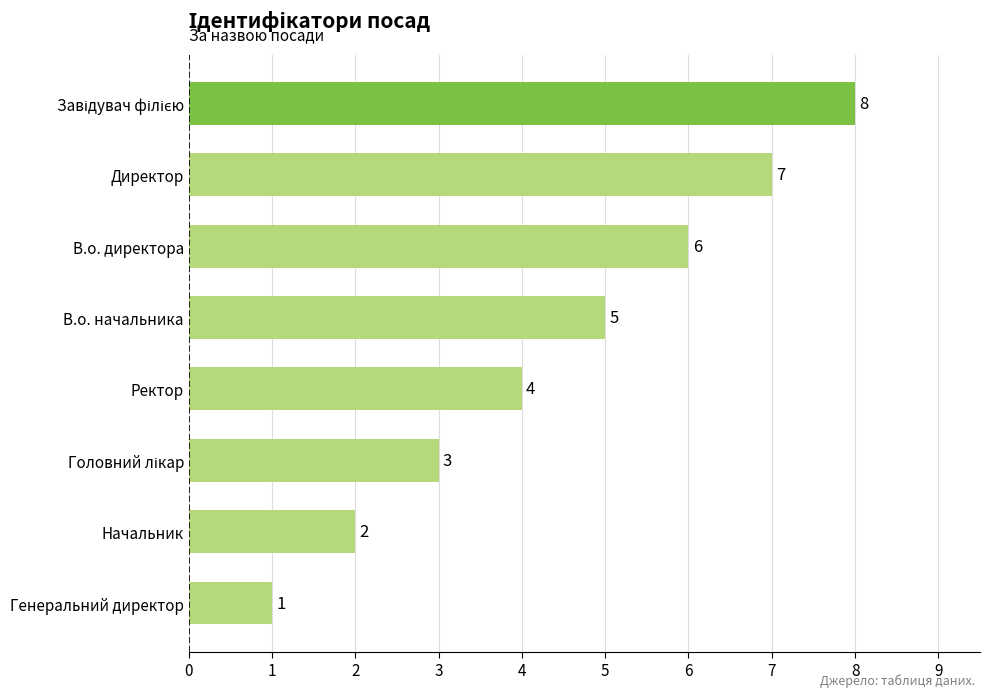

Count the number of categories in the chart.

8